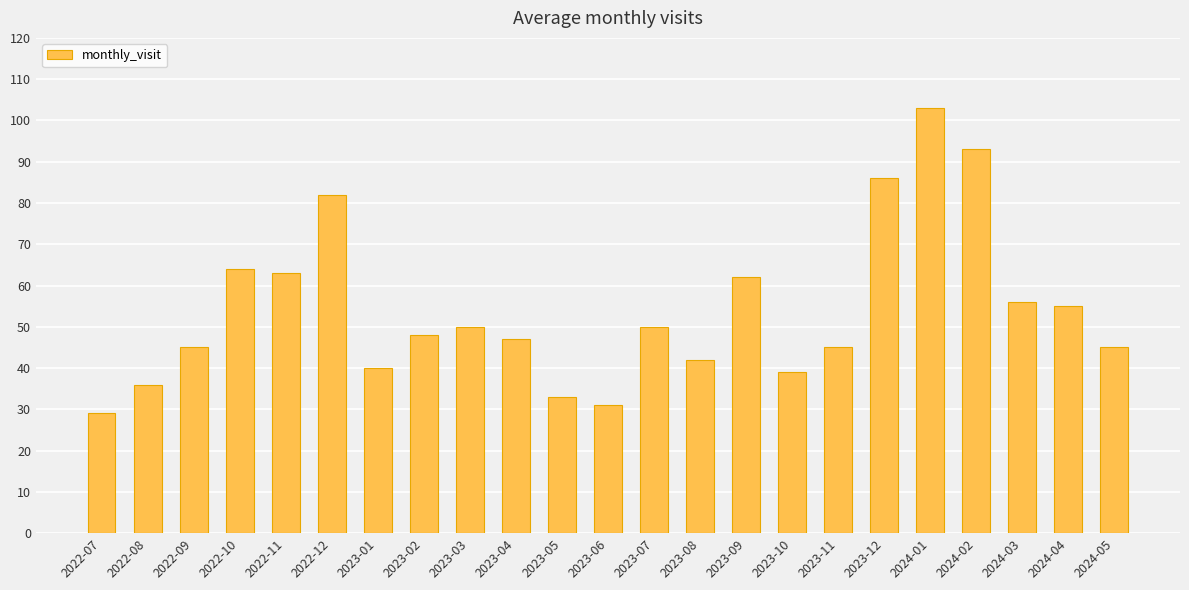

What is the sum of all values?

1244